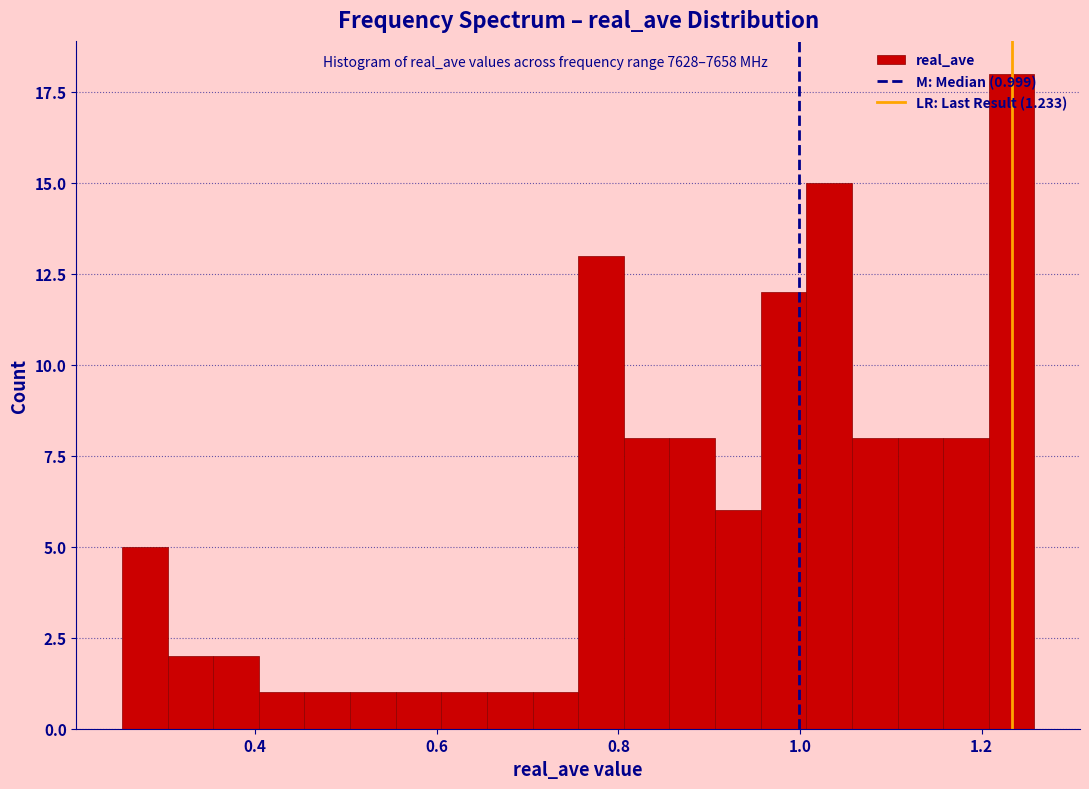

Around what value on the x-axis is the tallest bar? Give the approximate position of its centre, as read against the axis.

1.24